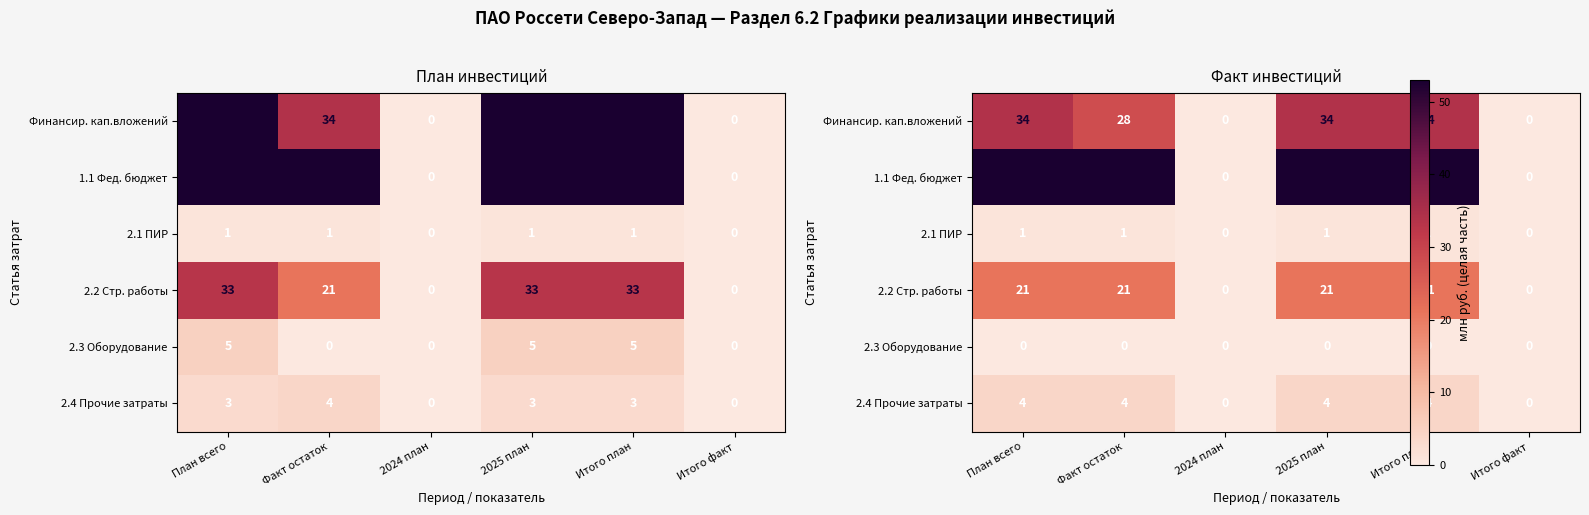

Count the number of categories in the chart.

6